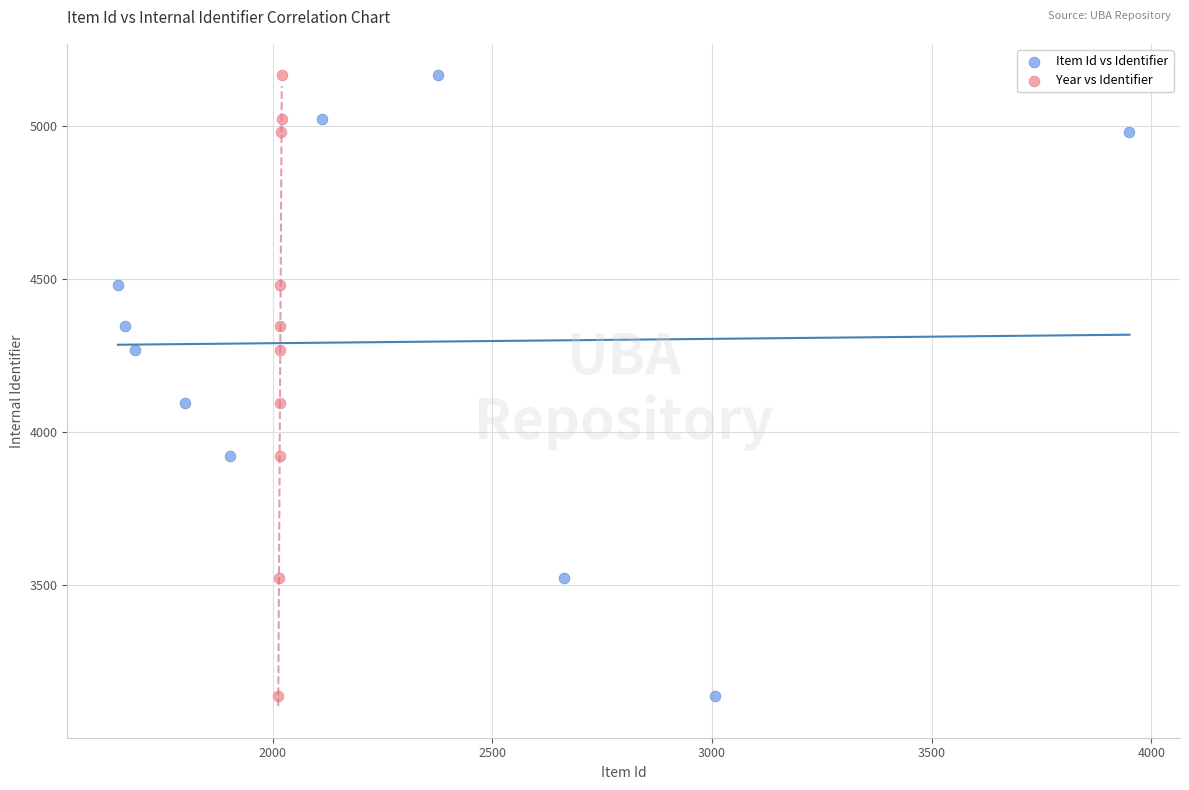

What are all the series names shown in the legend?

Item Id vs Identifier, Year vs Identifier